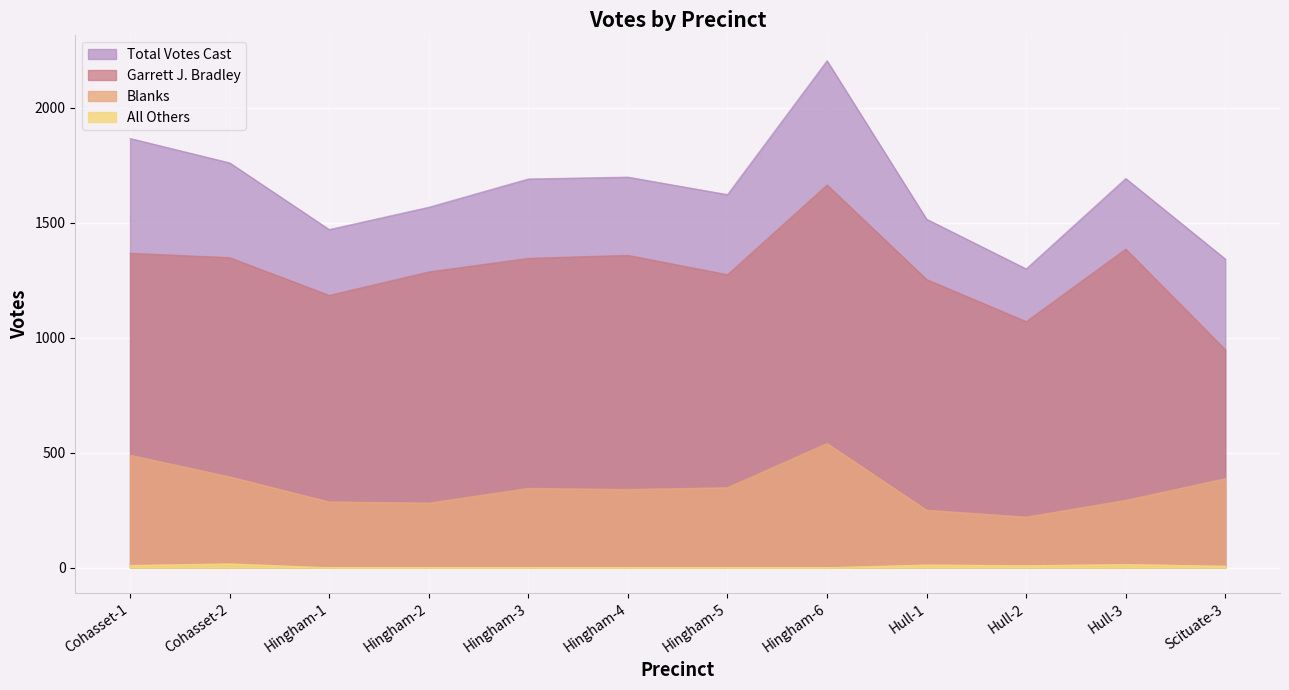

What is the value of the All Others point at the 10th from the left?

9